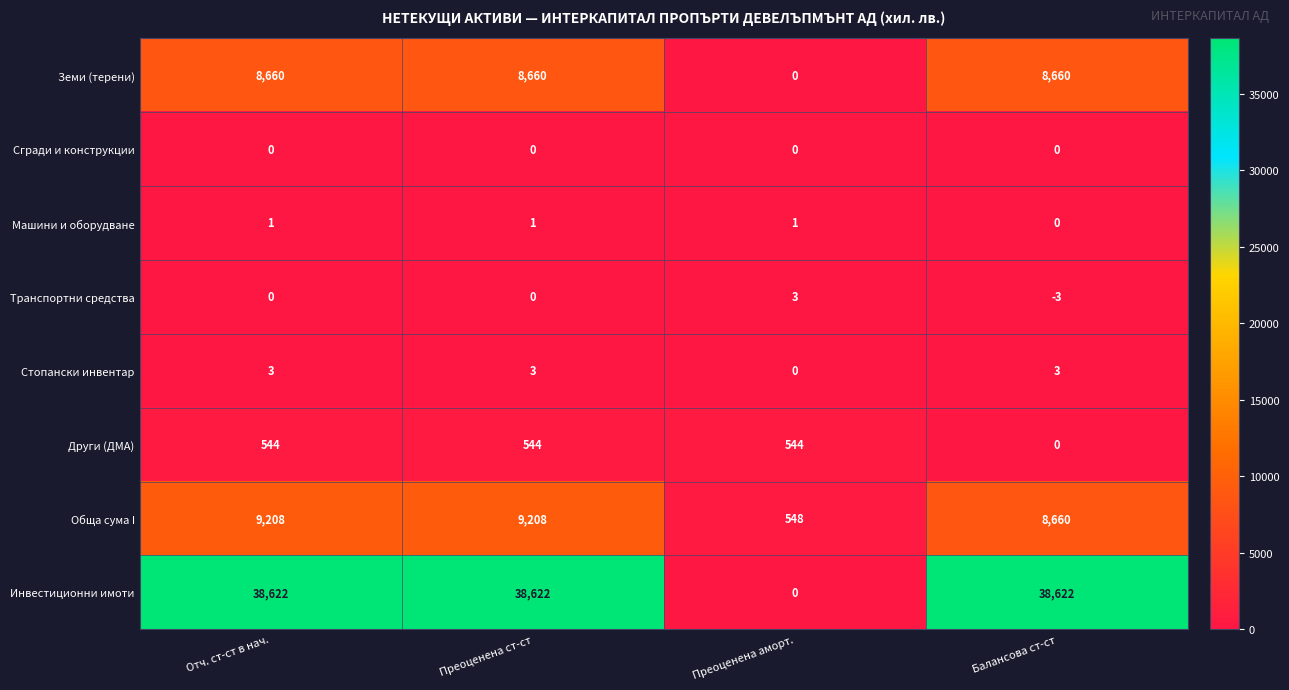

What is the sum of all Обща сума I values?

27624